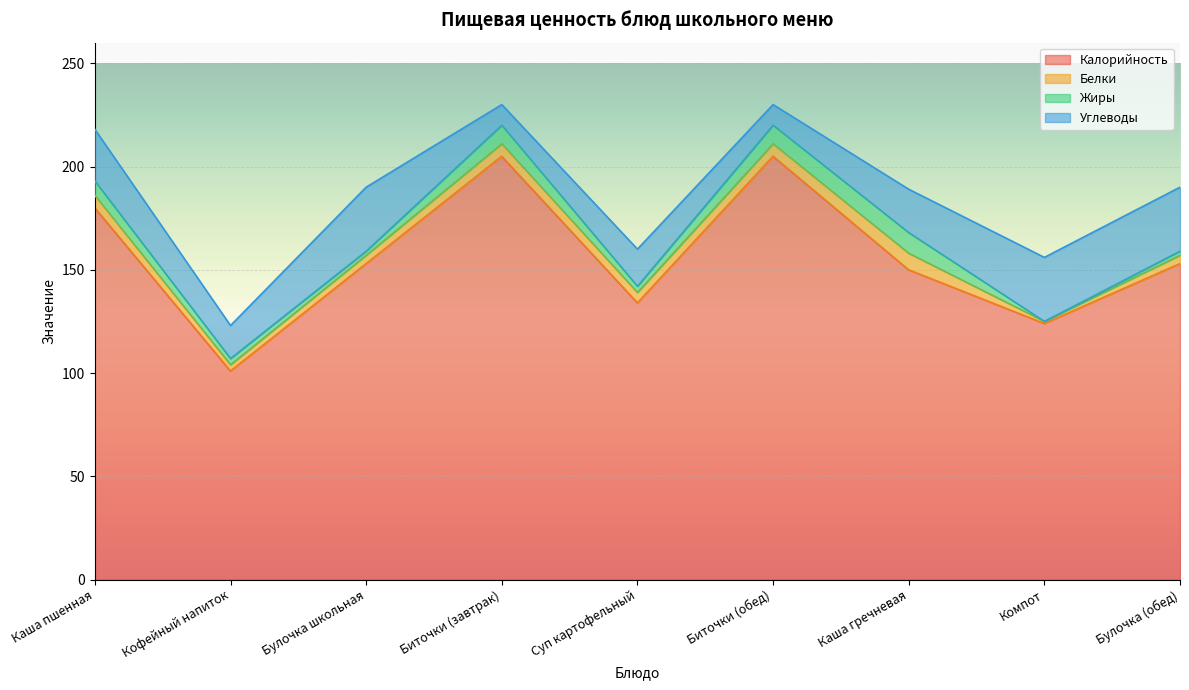

What is the total value across all series at Булочка (обед)?

190